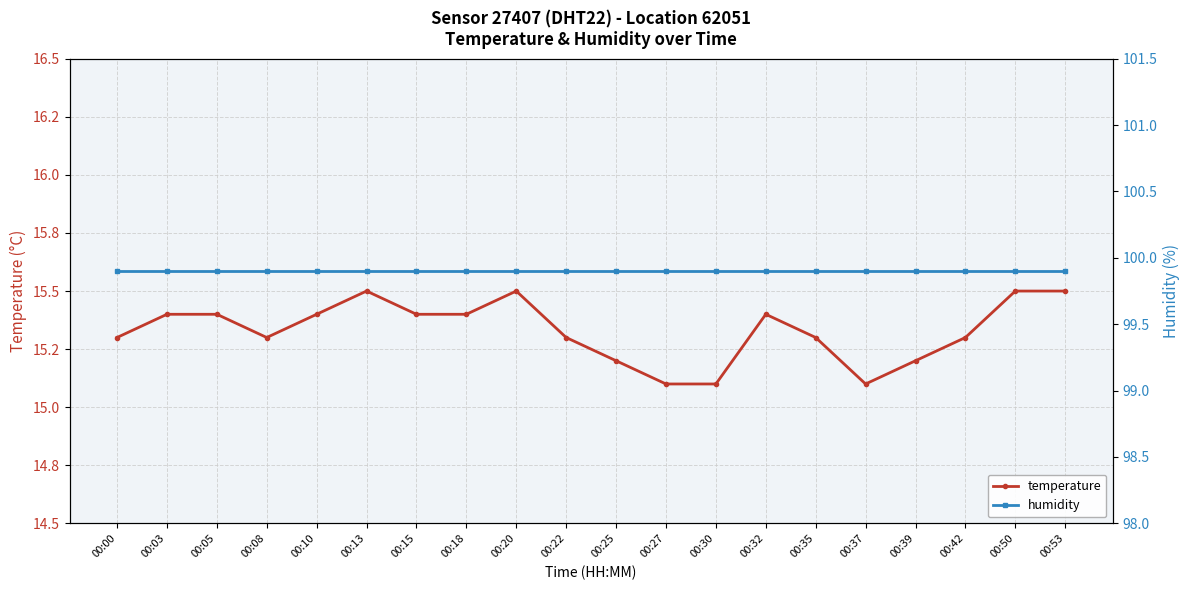

At 00:15, list the series in order from largest to smallest.

humidity, temperature